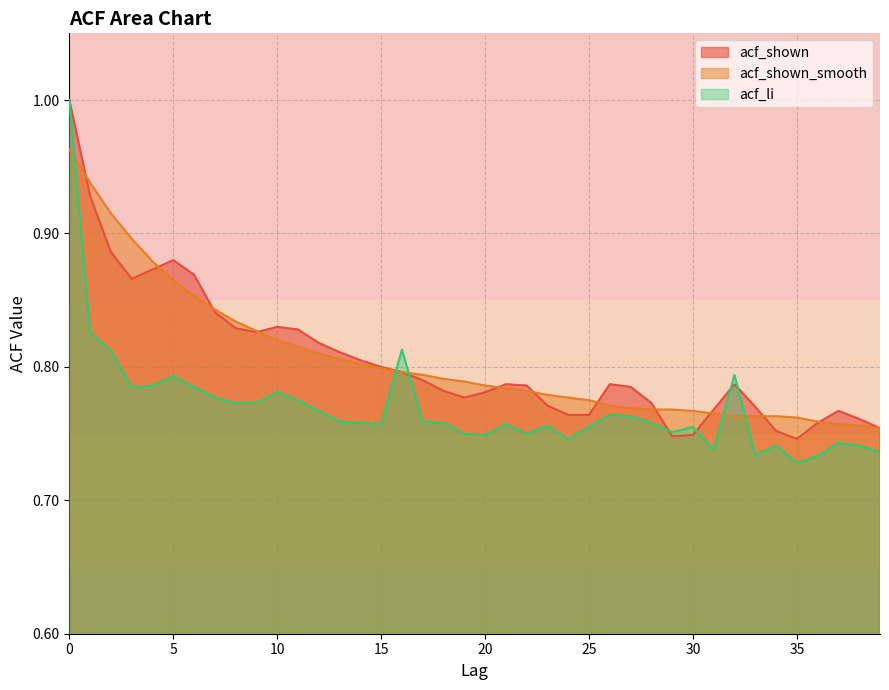

Does the chart have visible grid lines?

Yes